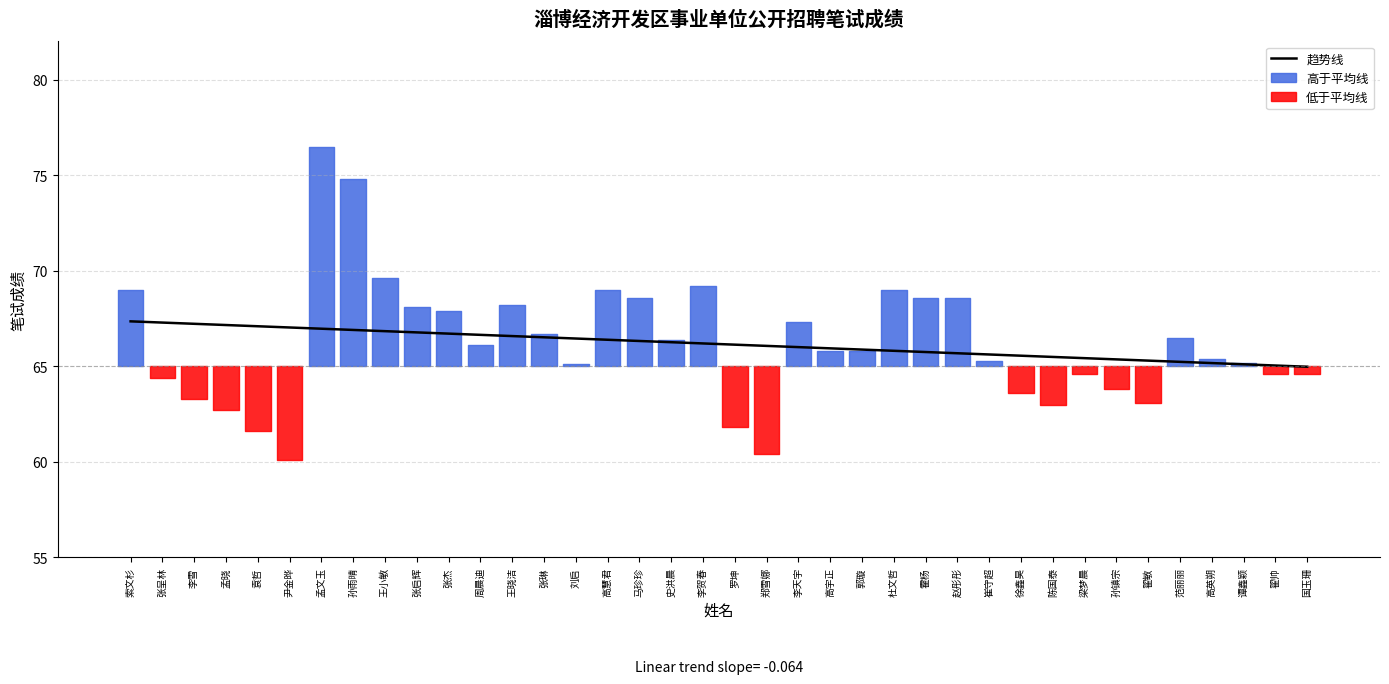

How many values exceed 66?

22